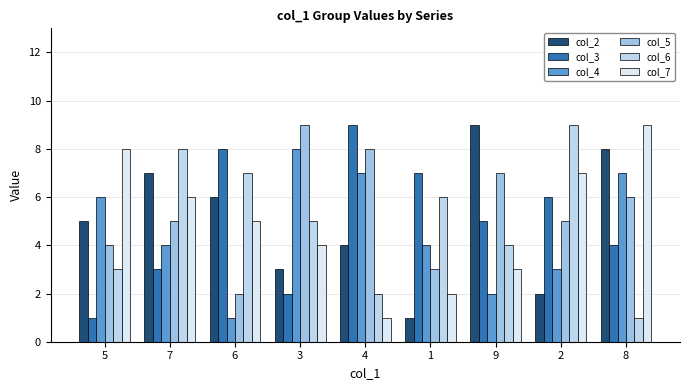

What is the value of the col_3 bar at the 7th from the left?

5